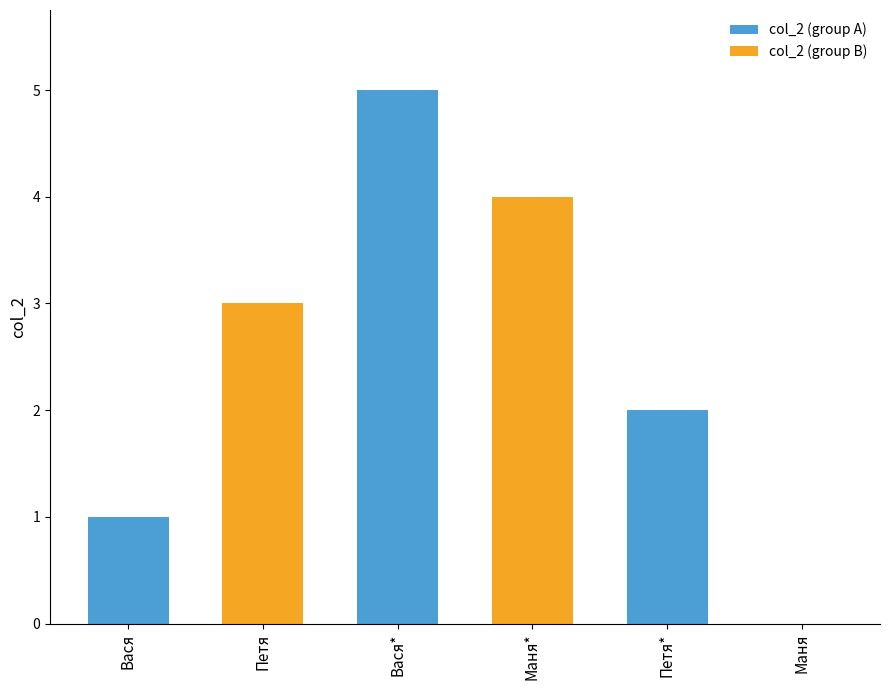

How many values are above zero?

5